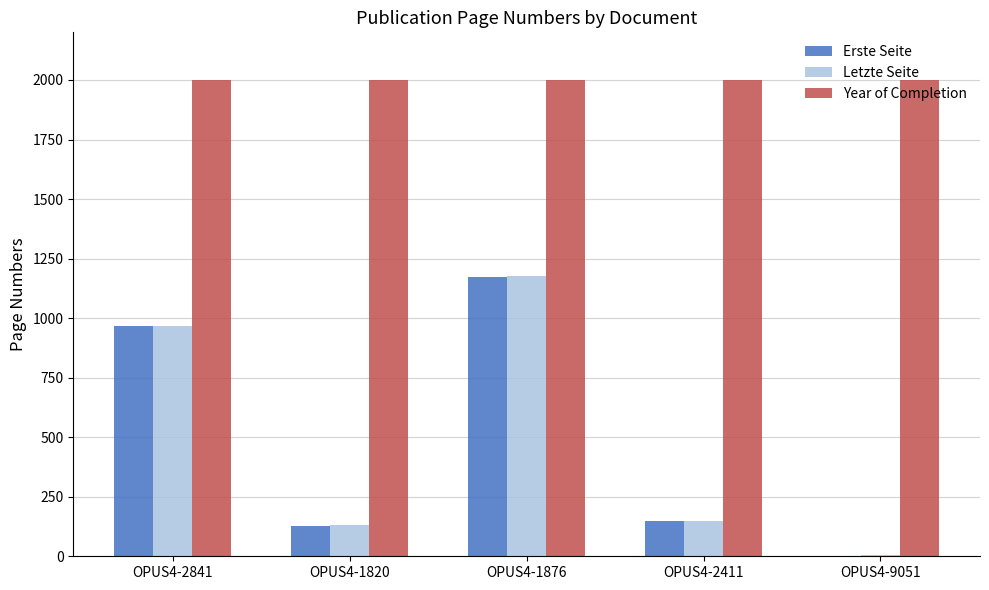

At which label is Erste Seite closest to 586?

OPUS4-2841